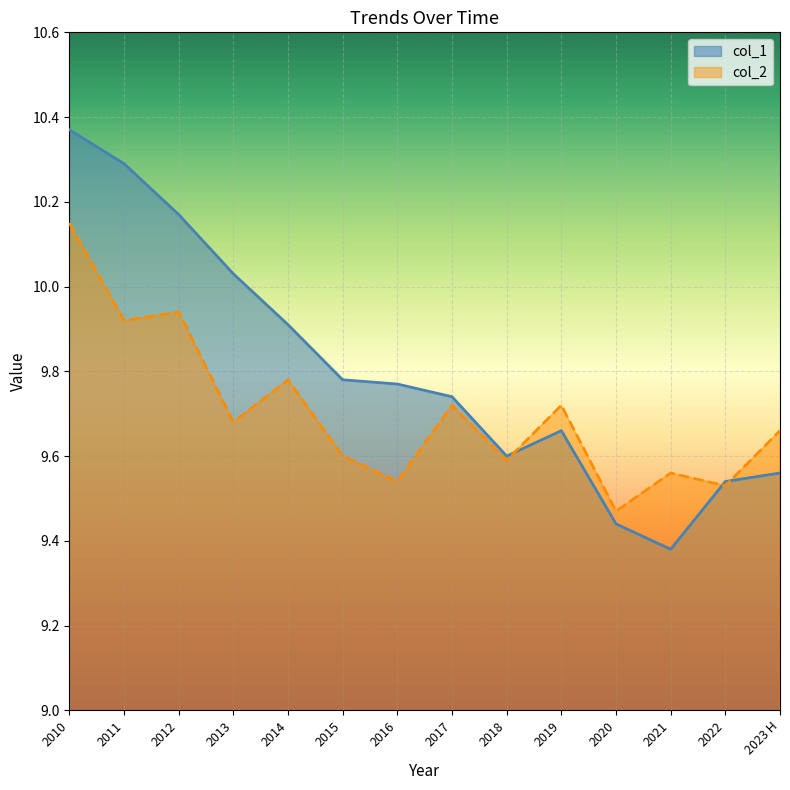

Reading right to left, transcribe all the data shown in this chart.

col_1: 2023 H=9.6	2022=9.5	2021=9.4	2020=9.4	2019=9.7	2018=9.6	2017=9.7	2016=9.8	2015=9.8	2014=9.9	2013=10.0	2012=10.2	2011=10.3	2010=10.4
col_2: 2023 H=9.7	2022=9.5	2021=9.6	2020=9.5	2019=9.7	2018=9.6	2017=9.7	2016=9.5	2015=9.6	2014=9.8	2013=9.7	2012=9.9	2011=9.9	2010=10.2